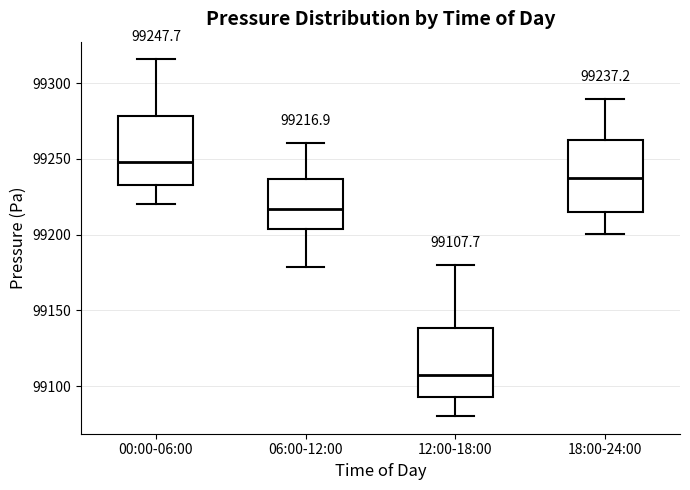

Which box has the highest median line?

00:00-06:00